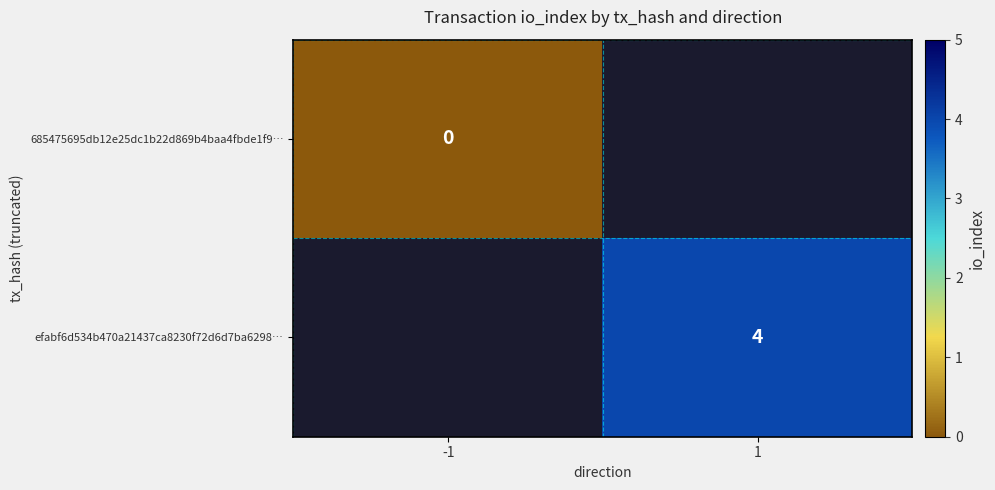

Between 1 and -1, which is larger?

-1